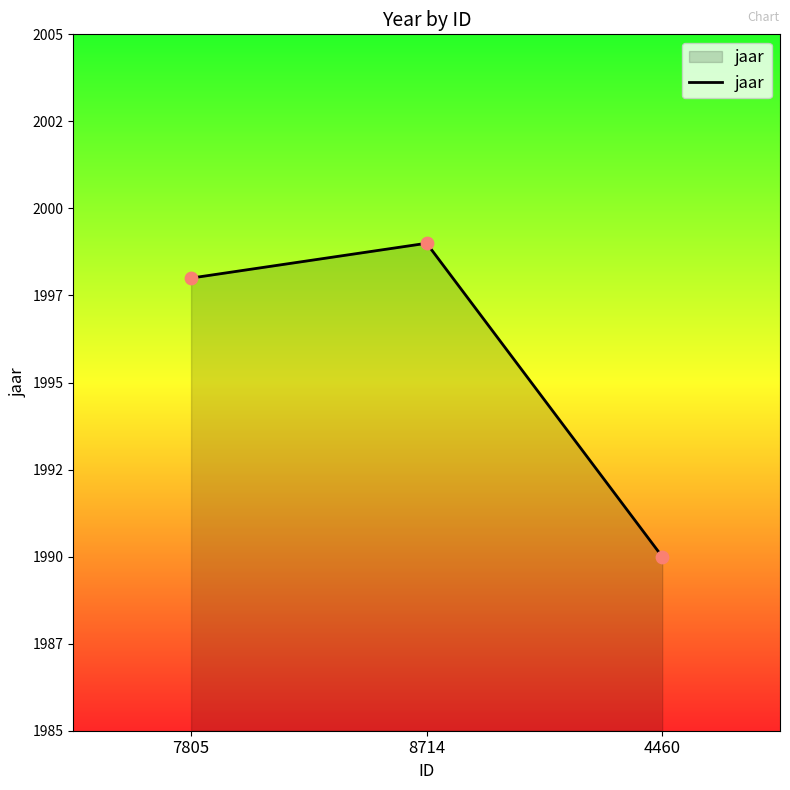

What is the change in value from 7805 to 4460?

-8